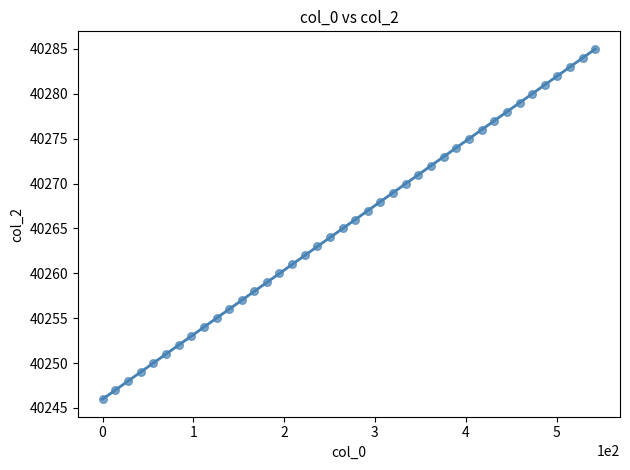

What is the range of Y values (max minus min)?

39